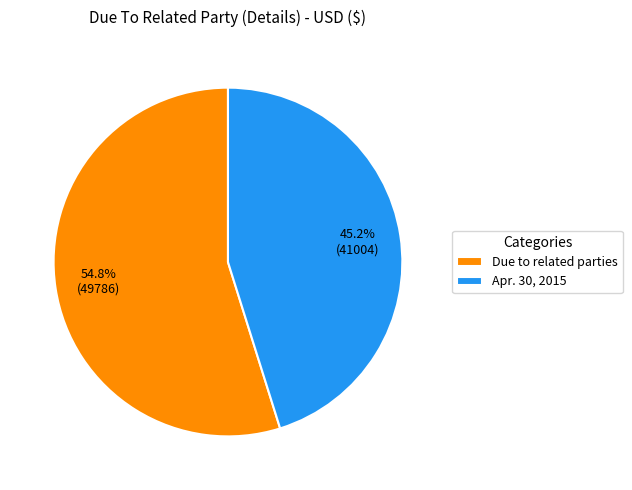

What percentage do Apr. 30, 2015 and Due to related parties together represent?

100.0%